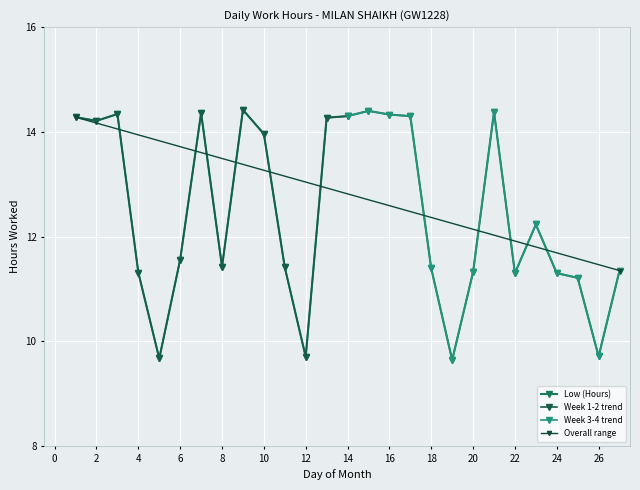

How many points are higher than both their immediate neighbors (excluding endpoints)?

6